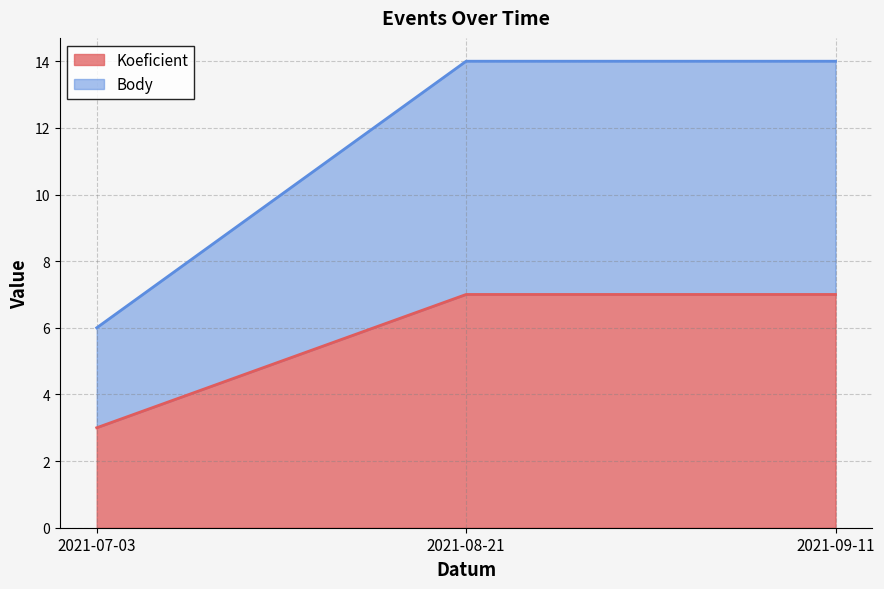

How many distinct data groups are displayed?

2